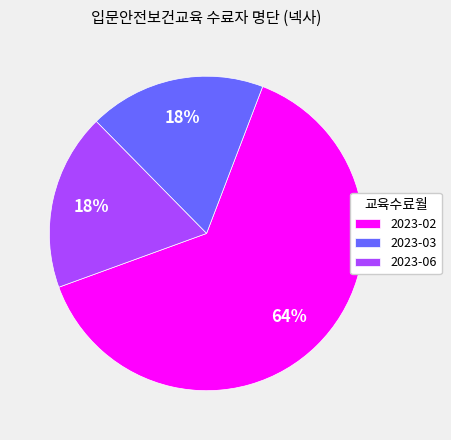

Which category has the biggest portion of the pie?

2023-02